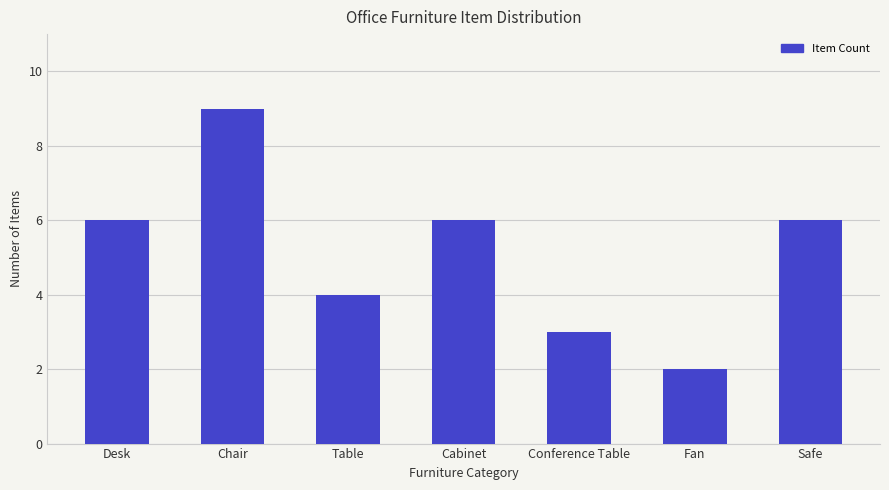

Which has a higher value, Conference Table or Chair?

Chair